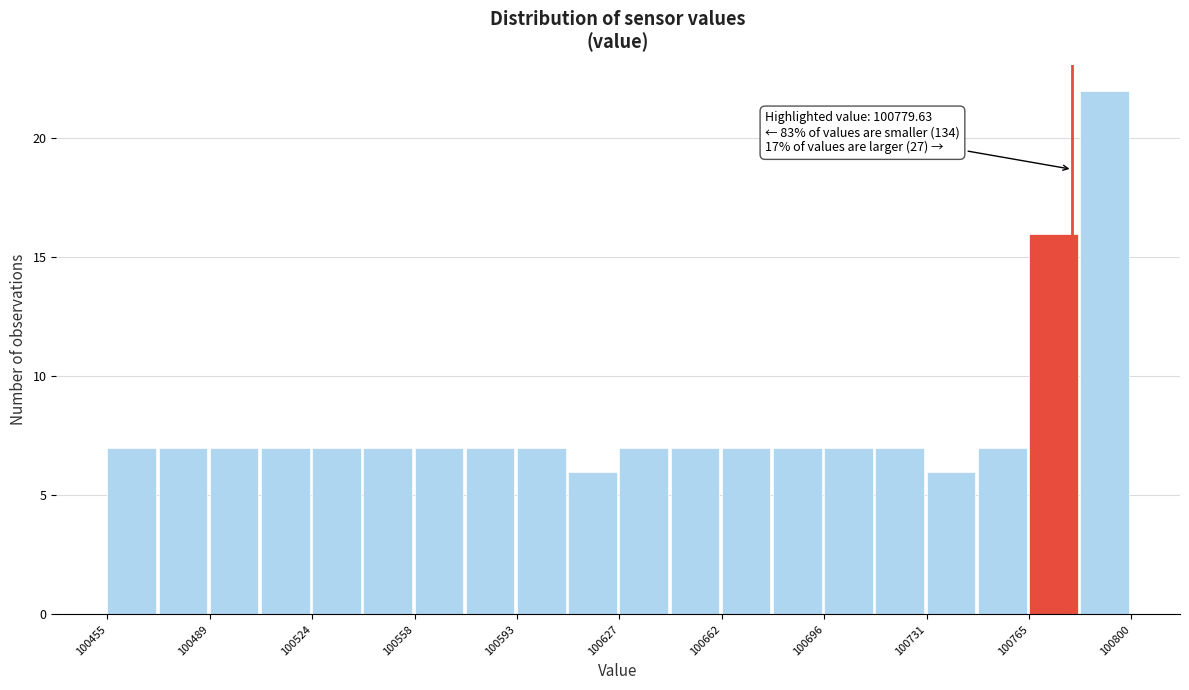

Around what value on the x-axis is the tallest bar? Give the approximate position of its centre, as read against the axis.

100790